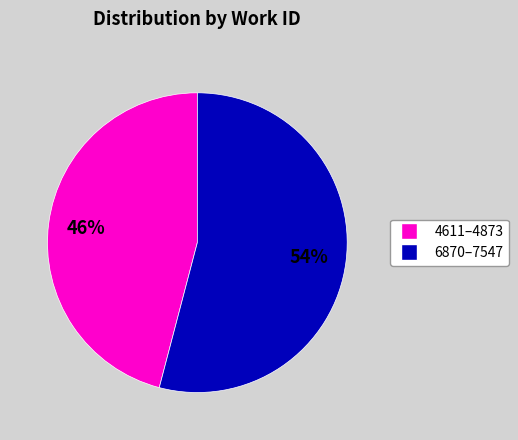

To the nearest percent, what is the average slice percentage?

50%